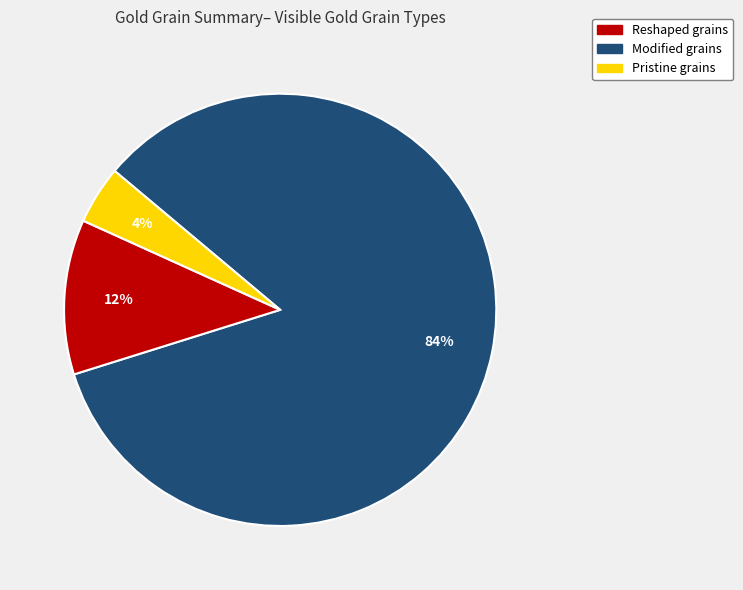

The Modified slice represents 12% of the pie. True or false?

True